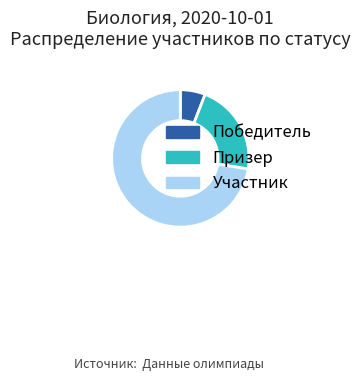

Rank the categories by value from highest to lowest.

Участник, Призер, Победитель